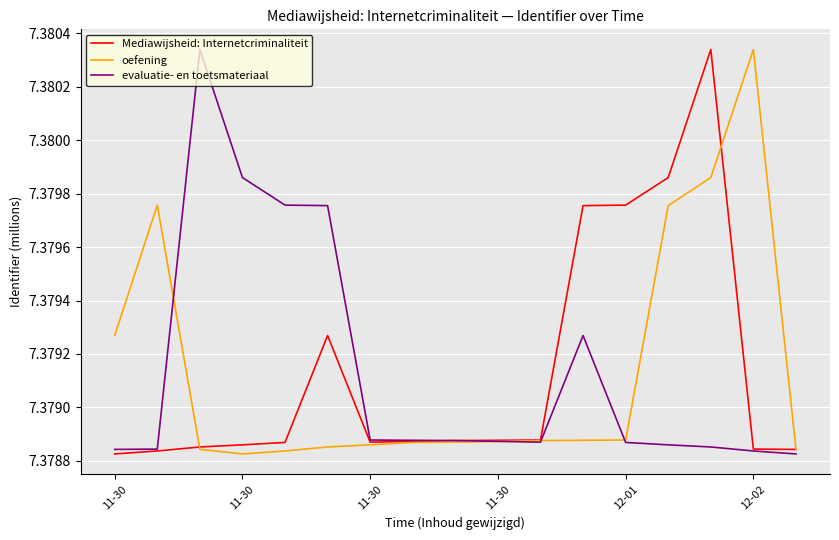

Does the chart have visible grid lines?

Yes